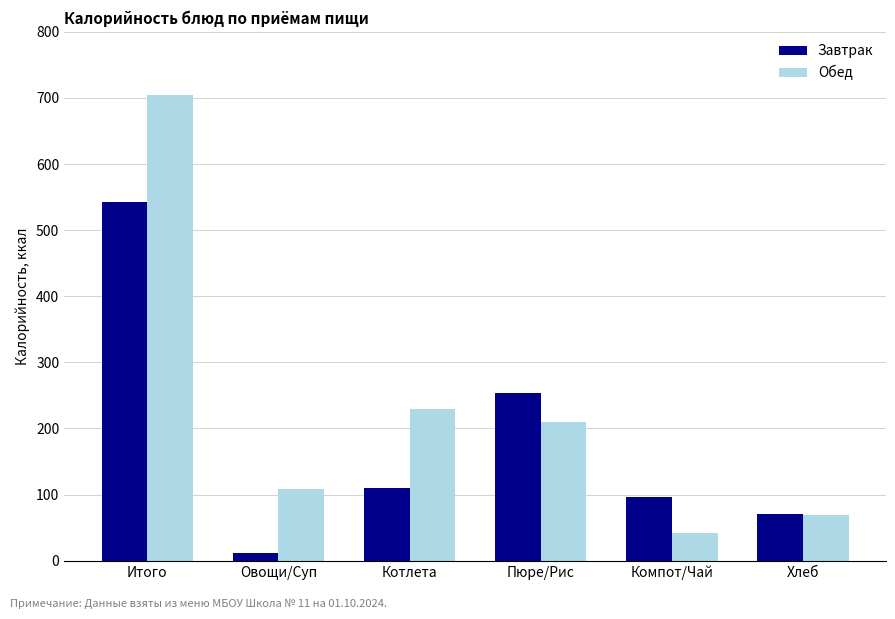

Which series has the largest total across all categories?

Обед